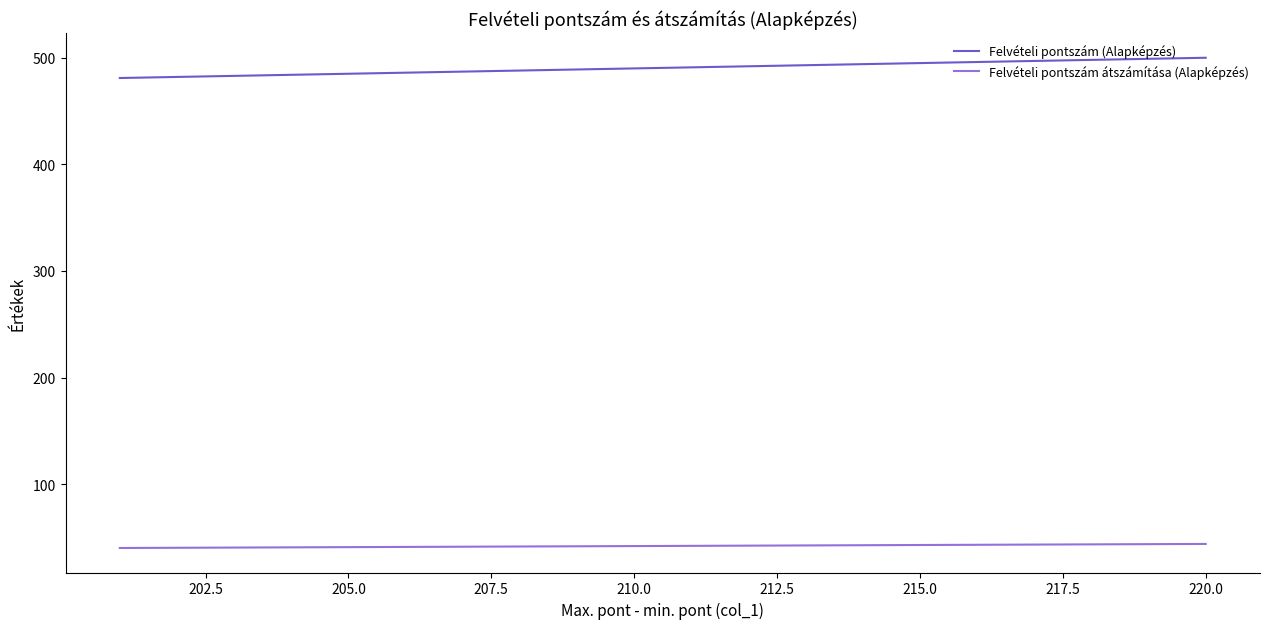

True or false: Felvételi pontszám (Alapképzés) and Felvételi pontszám átszámítása (Alapképzés) intersect in this chart.

False